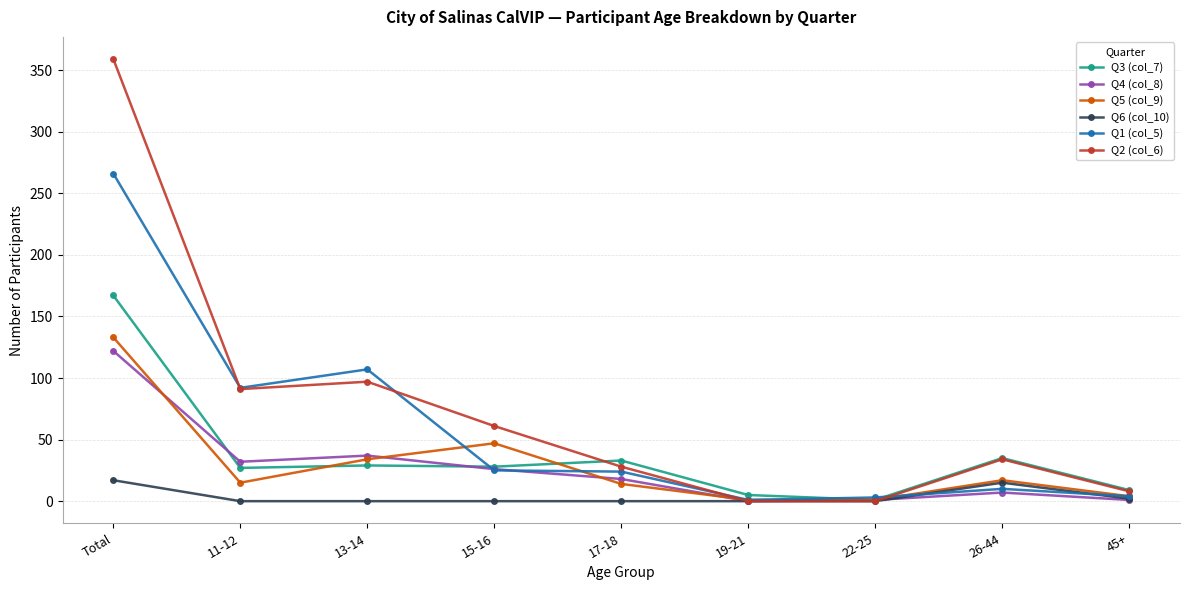

True or false: Q1 (col_5) has more than 0 points higher than both neighbors.

True